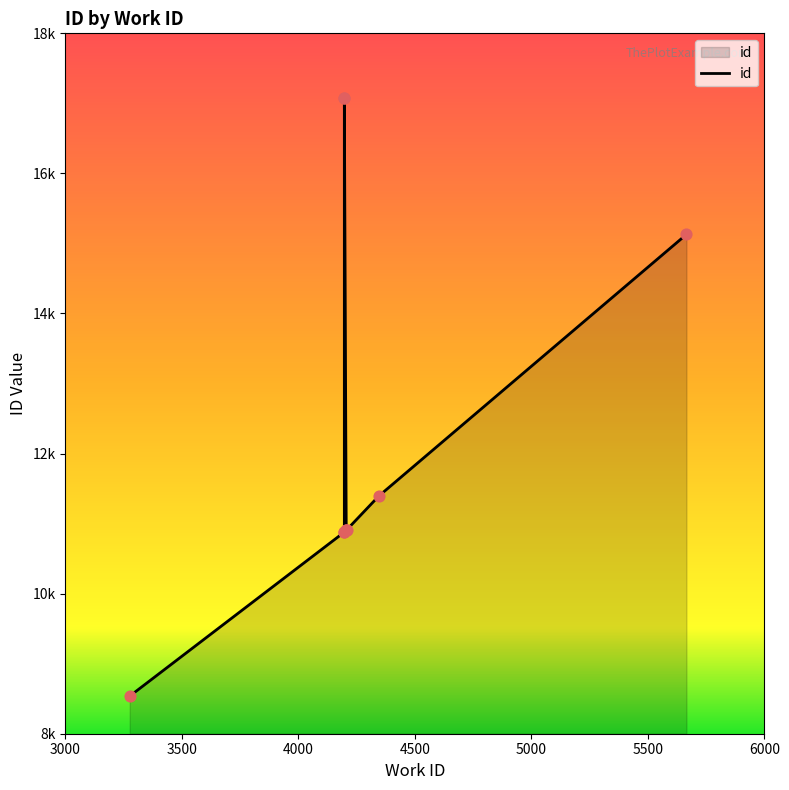

Which has a higher value, 4207 or 4197?

4197